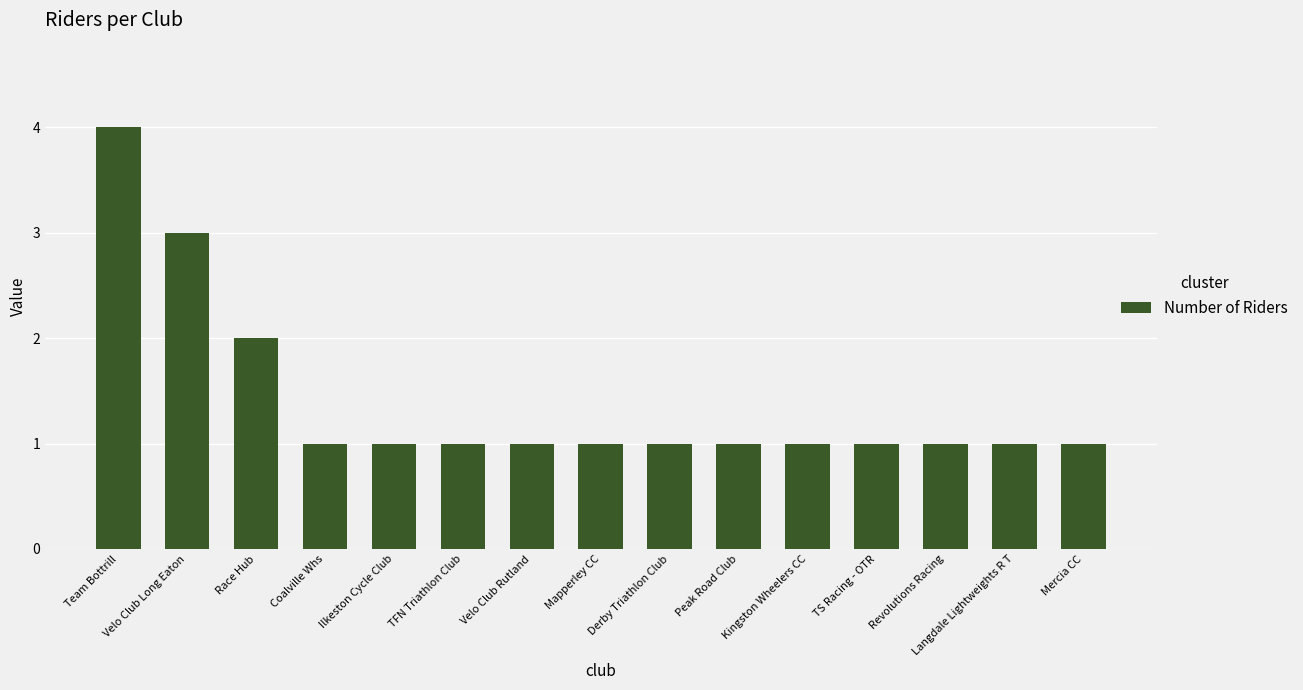

What is the approximate value at Team Bottrill?

4